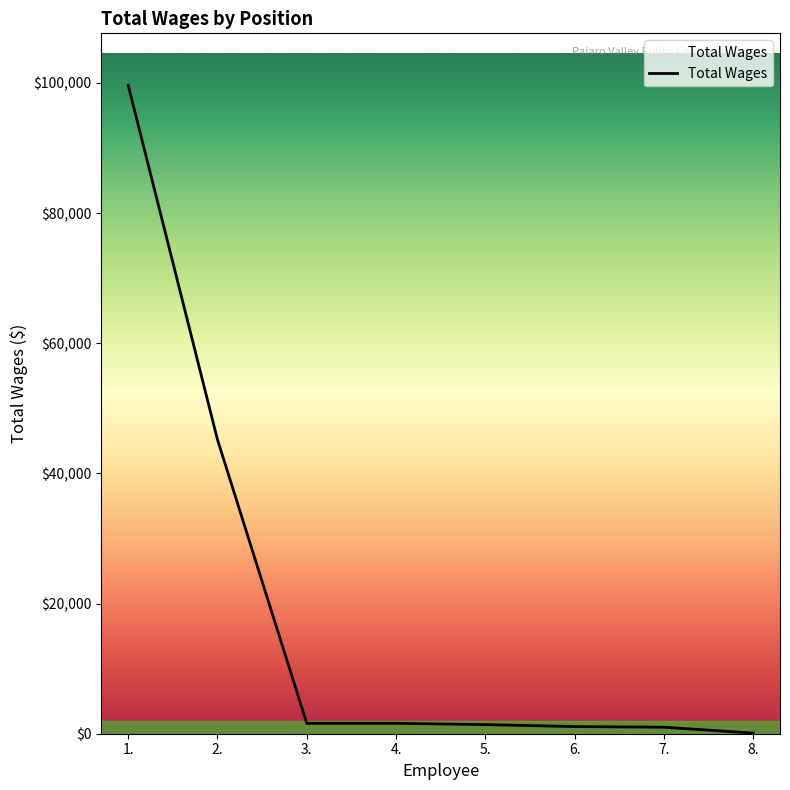

How many values are below 1600?

4